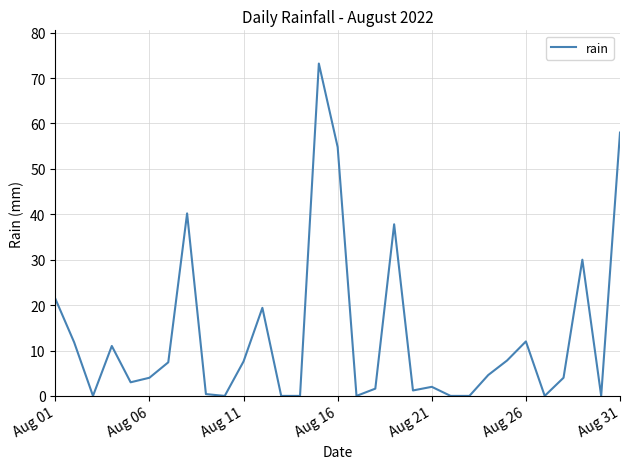

What is the difference between the maximum and minimum values?

73.2